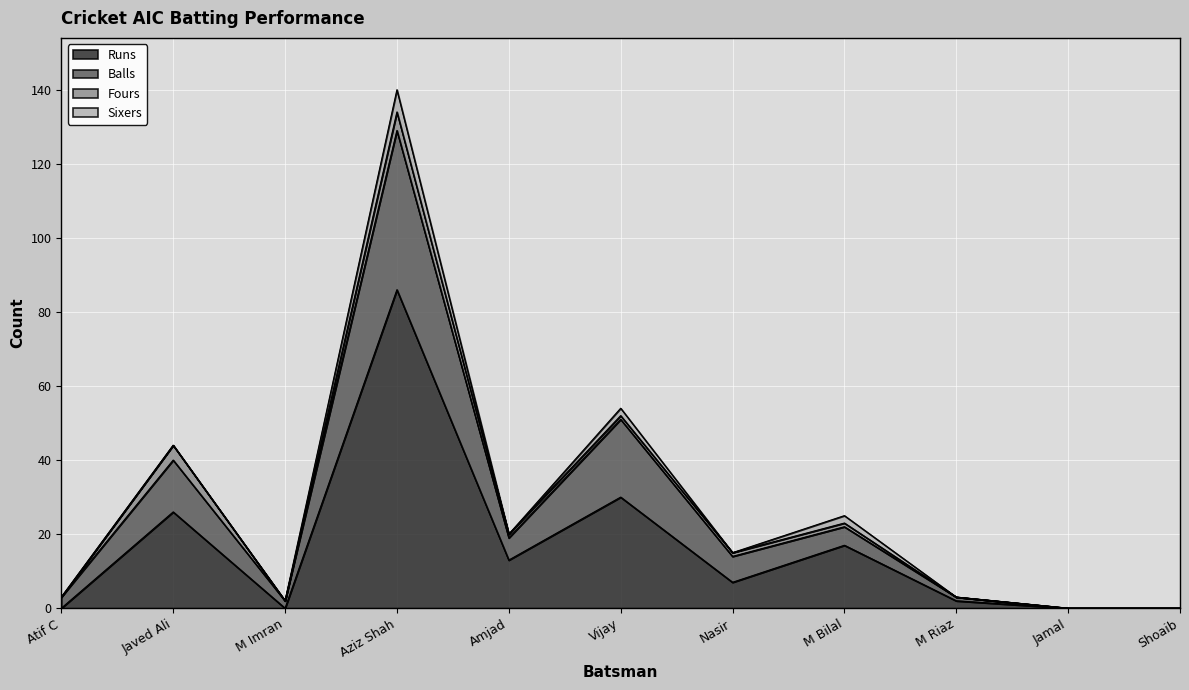

True or false: Runs has a value of 13 at Javed Ali.

False